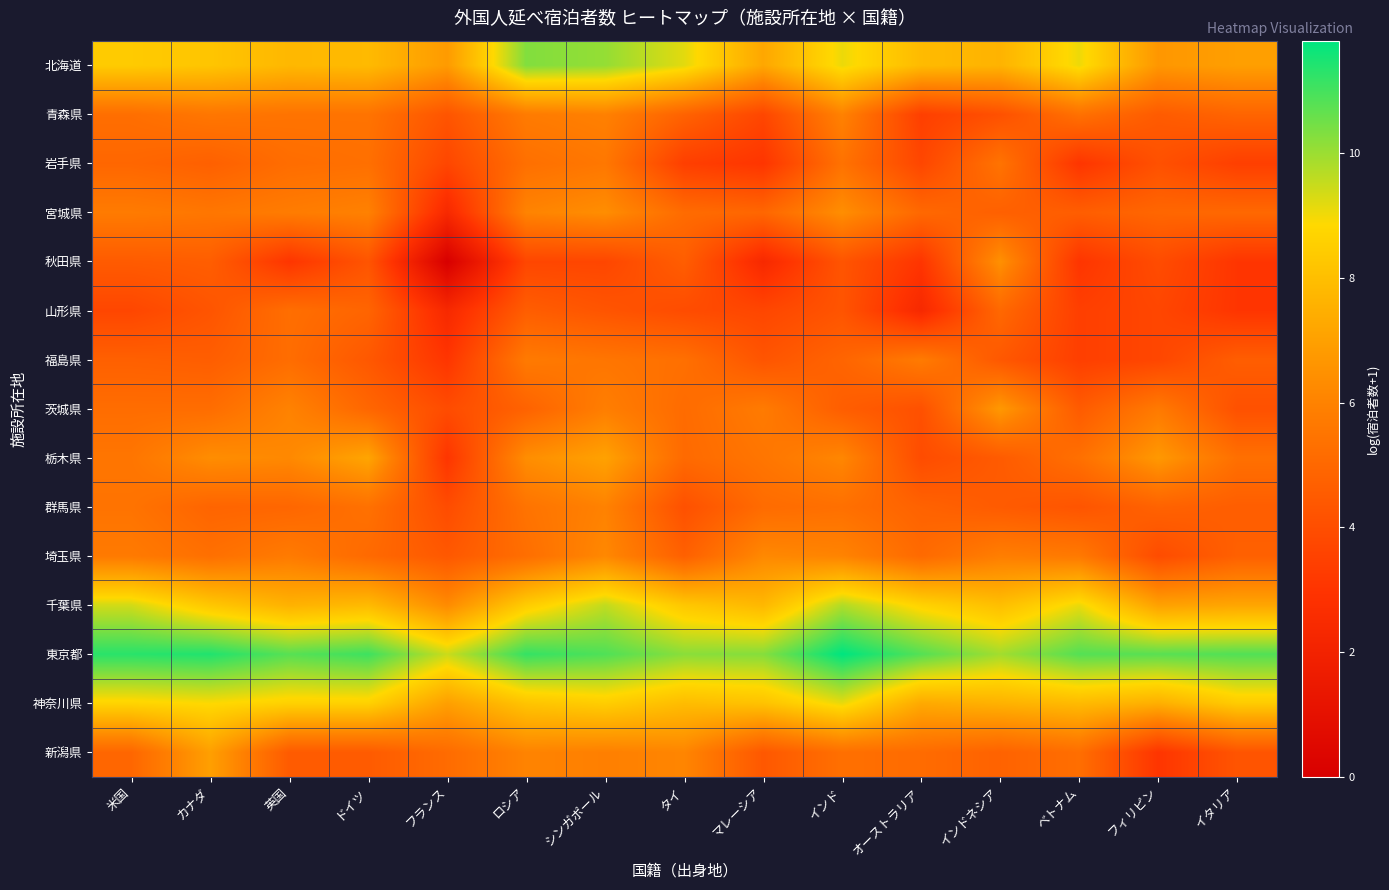

Reading right to left, transcribe all the data shown in this chart.

北海道: イタリア=6.9	フィリピン=6.7	ベトナム=9.1	インドネシア=7.6	オーストラリア=7.9	インド=9.1	マレーシア=7.2	タイ=9.2	シンガポール=10.1	ロシア=10.3	フランス=6.8	ドイツ=7.8	英国=7.8	カナダ=8.2	米国=8.4
青森県: イタリア=4.9	フィリピン=4.5	ベトナム=5.4	インドネシア=4.1	オーストラリア=3.4	インド=6.0	マレーシア=3.7	タイ=4.8	シンガポール=5.9	ロシア=5.7	フランス=4.3	ドイツ=5.4	英国=5.4	カナダ=5.6	米国=5.3
岩手県: イタリア=3.4	フィリピン=4.1	ベトナム=3.0	インドネシア=5.4	オーストラリア=3.7	インド=5.4	マレーシア=3.0	タイ=3.4	シンガポール=5.6	ロシア=5.3	フランス=3.7	ドイツ=5.3	英国=5.2	カナダ=4.7	米国=4.9
宮城県: イタリア=5.0	フィリピン=4.9	ベトナム=4.6	インドネシア=4.7	オーストラリア=5.0	インド=6.4	マレーシア=4.9	タイ=5.1	シンガポール=6.4	ロシア=6.0	フランス=2.4	ドイツ=6.0	英国=5.8	カナダ=5.6	米国=5.7
秋田県: イタリア=3.0	フィリピン=3.9	ベトナム=3.0	インドネシア=6.5	オーストラリア=3.0	インド=4.3	マレーシア=2.4	タイ=4.6	シンガポール=3.7	ロシア=3.7	フランス=0.0	ドイツ=4.3	英国=3.0	カナダ=4.6	米国=4.5
山形県: イタリア=3.0	フィリピン=3.7	ベトナム=3.4	インドネシア=5.0	オーストラリア=2.4	インド=4.3	マレーシア=3.7	タイ=3.9	シンガポール=4.3	ロシア=4.6	フランス=2.4	ドイツ=4.9	英国=5.3	カナダ=4.3	米国=3.7
福島県: イタリア=4.6	フィリピン=3.7	ベトナム=3.4	インドネシア=4.4	オーストラリア=5.7	インド=4.9	マレーシア=4.3	タイ=5.3	シンガポール=5.5	ロシア=5.7	フランス=3.0	ドイツ=4.4	英国=5.2	カナダ=4.6	米国=4.7
茨城県: イタリア=4.1	フィリピン=5.7	ベトナム=4.5	インドネシア=6.7	オーストラリア=4.1	インド=4.6	マレーシア=5.7	タイ=5.1	シンガポール=5.9	ロシア=4.8	フランス=3.9	ドイツ=4.9	英国=6.0	カナダ=5.2	米国=5.2
栃木県: イタリア=5.3	フィリピン=6.7	ベトナム=5.3	インドネシア=4.5	オーストラリア=3.9	インド=6.2	マレーシア=5.5	タイ=5.1	シンガポール=7.0	ロシア=6.4	フランス=3.0	ドイツ=7.2	英国=6.2	カナダ=6.4	米国=5.5
群馬県: イタリア=4.6	フィリピン=4.8	ベトナム=4.3	インドネシア=4.5	オーストラリア=4.8	インド=5.3	マレーシア=5.1	タイ=4.1	シンガポール=6.0	ロシア=5.4	フランス=3.9	ドイツ=5.4	英国=4.9	カナダ=4.9	米国=5.4
埼玉県: イタリア=4.7	フィリピン=3.9	ベトナム=5.7	インドネシア=5.9	オーストラリア=5.1	インド=6.0	マレーシア=6.2	タイ=4.7	シンガポール=6.2	ロシア=5.3	フランス=4.4	ドイツ=5.1	英国=5.7	カナダ=5.3	米国=5.7
千葉県: イタリア=7.2	フィリピン=7.0	ベトナム=9.1	インドネシア=8.0	オーストラリア=8.7	インド=9.7	マレーシア=7.8	タイ=8.3	シンガポール=9.6	ロシア=8.4	フランス=6.3	ドイツ=7.8	英国=7.6	カナダ=8.3	米国=9.4
東京都: イタリア=10.9	フィリピン=10.8	ベトナム=10.8	インドネシア=9.9	オーストラリア=10.8	インド=11.8	マレーシア=10.3	タイ=10.2	シンガポール=10.9	ロシア=11.2	フランス=9.5	ドイツ=11.1	英国=10.8	カナダ=11.4	米国=11.3
神奈川県: イタリア=8.4	フィリピン=7.5	ベトナム=7.9	インドネシア=7.6	オーストラリア=7.3	インド=9.1	マレーシア=8.1	タイ=7.9	シンガポール=8.5	ロシア=8.2	フランス=7.0	ドイツ=8.6	英国=8.6	カナダ=8.9	米国=8.7
新潟県: イタリア=4.3	フィリピン=3.0	ベトナム=5.3	インドネシア=4.8	オーストラリア=5.1	インド=5.3	マレーシア=4.4	タイ=6.1	シンガポール=5.9	ロシア=6.0	フランス=5.1	ドイツ=4.5	英国=4.5	カナダ=7.0	米国=4.9